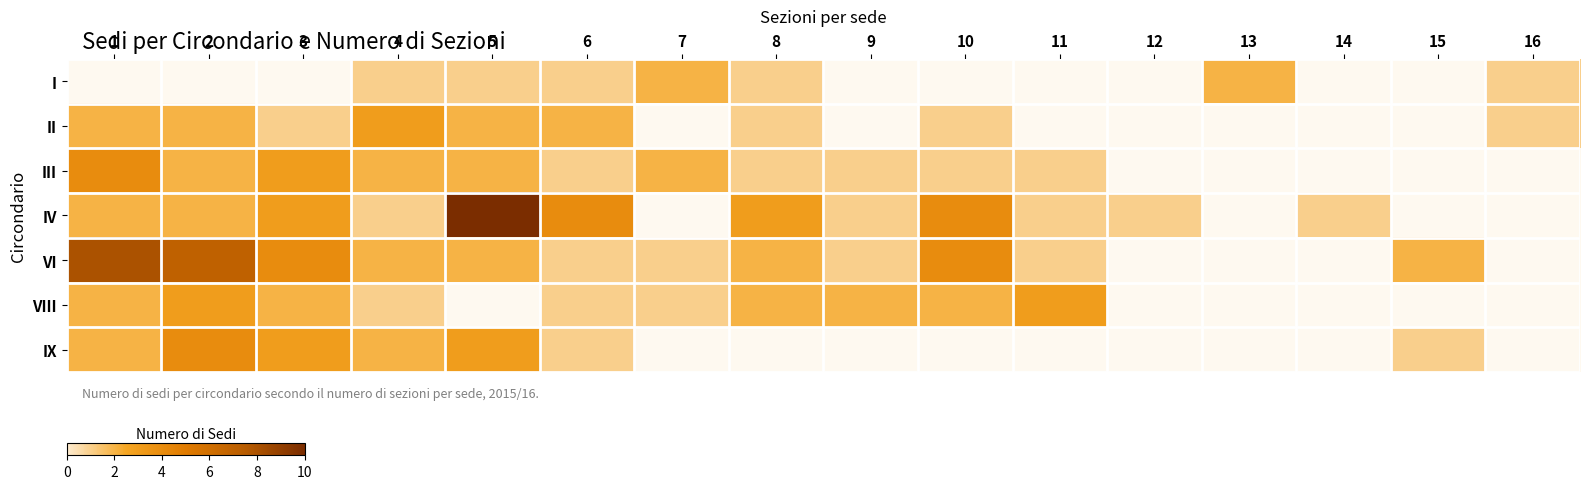

The value of IV at 2 is 0.6. True or false?

False